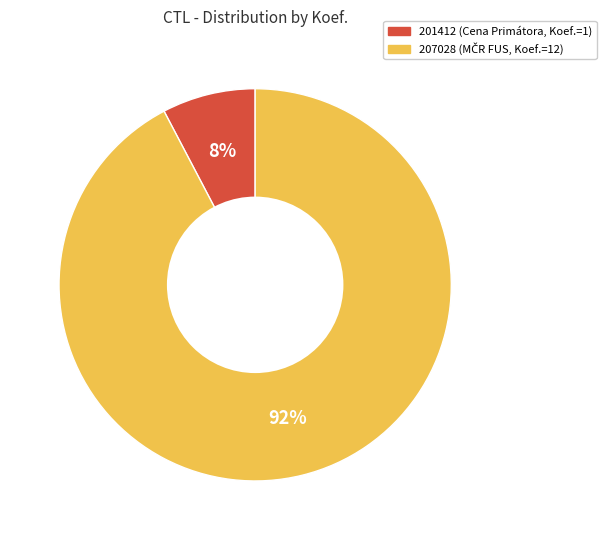

Do 207028 and 201412 together represent more than half of the pie?

Yes